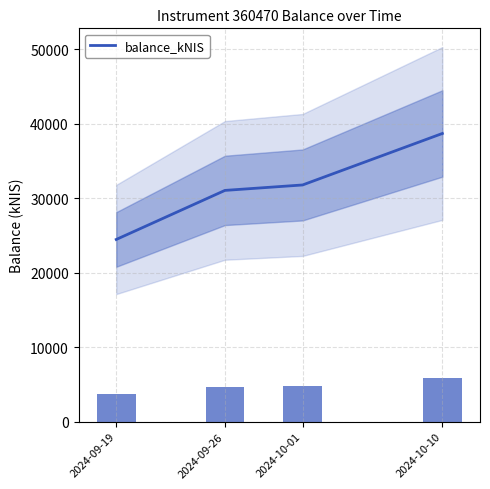

How many categories are shown in the chart?

4